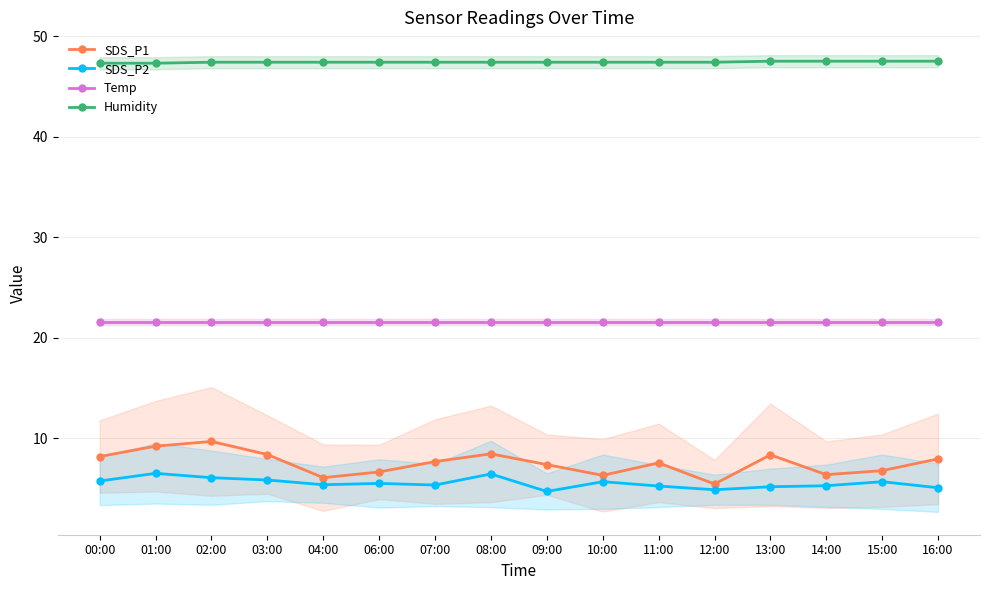

What is the label of the 7th point from the left?

07:00